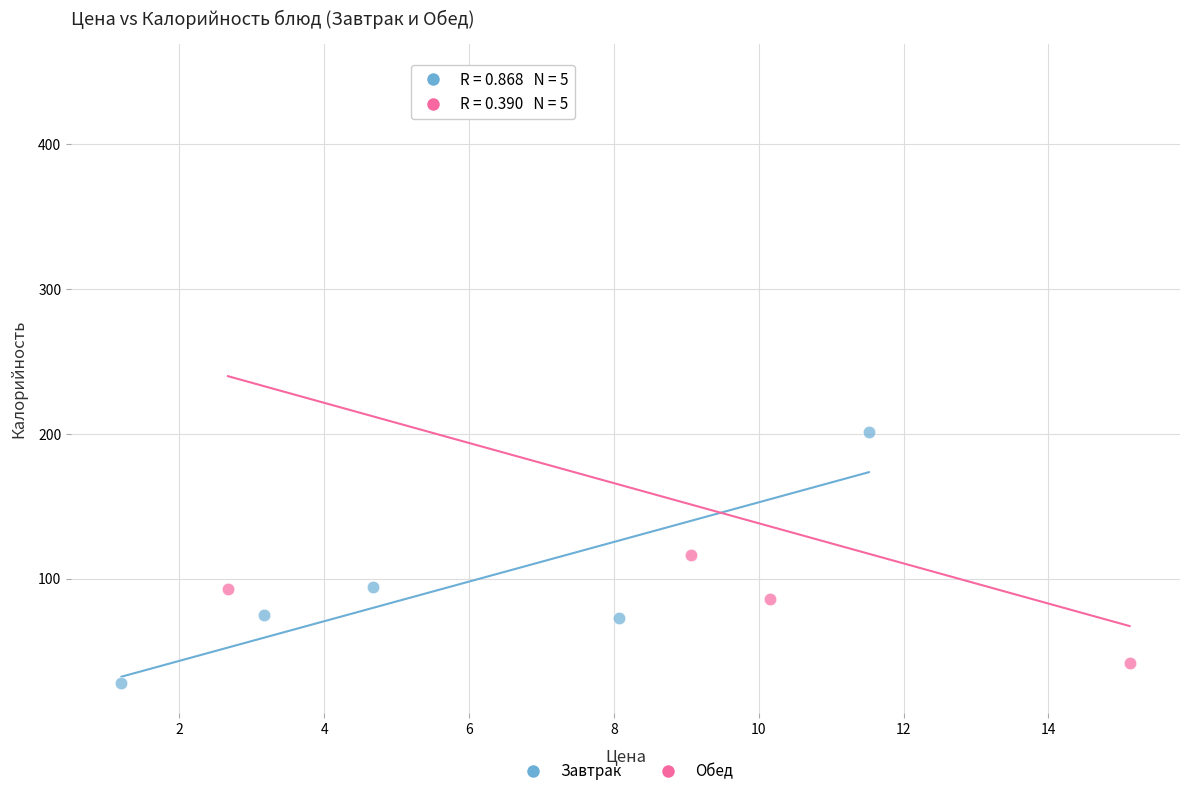

Which series contains the highest Y value?

Обед